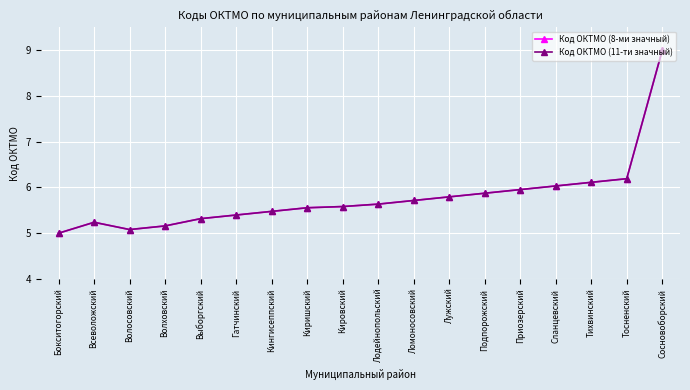

Is this an area chart (filled region under the line)?

No